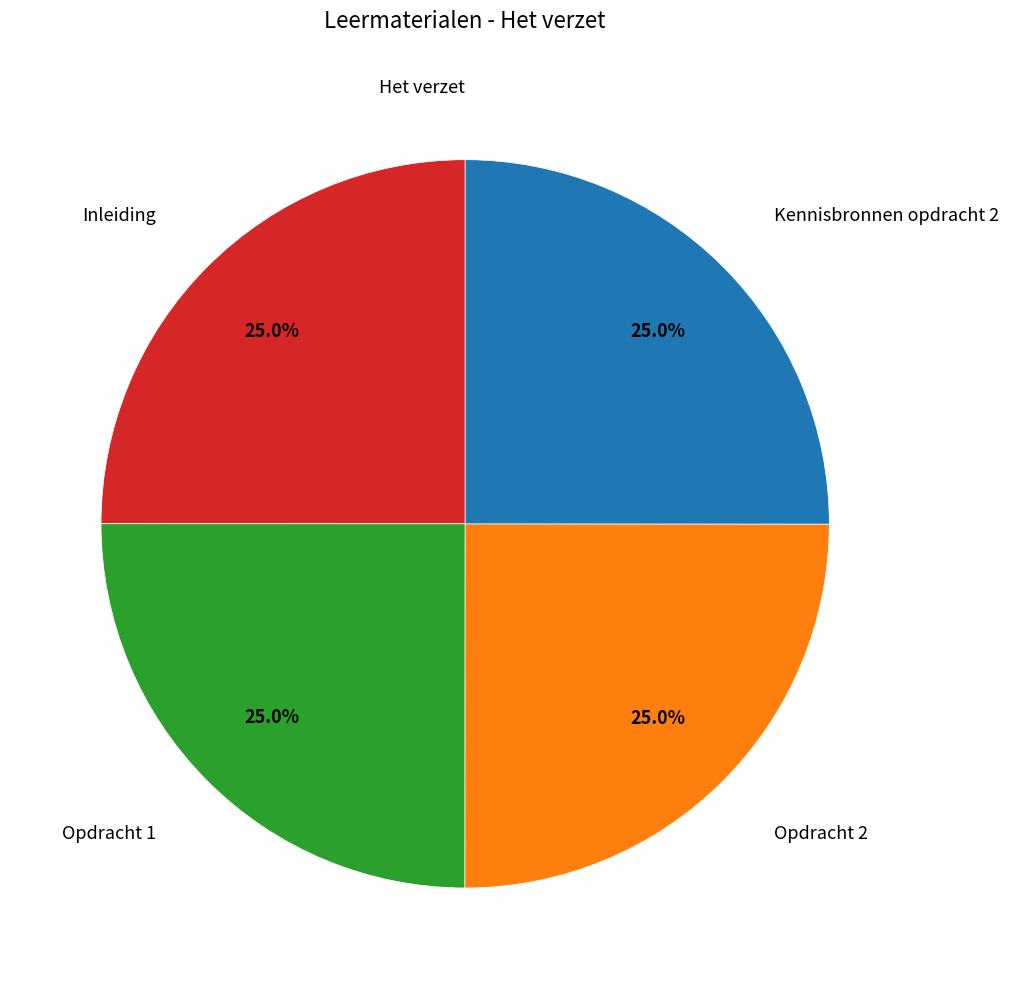

Is there any slice that represents more than half of the pie?

No